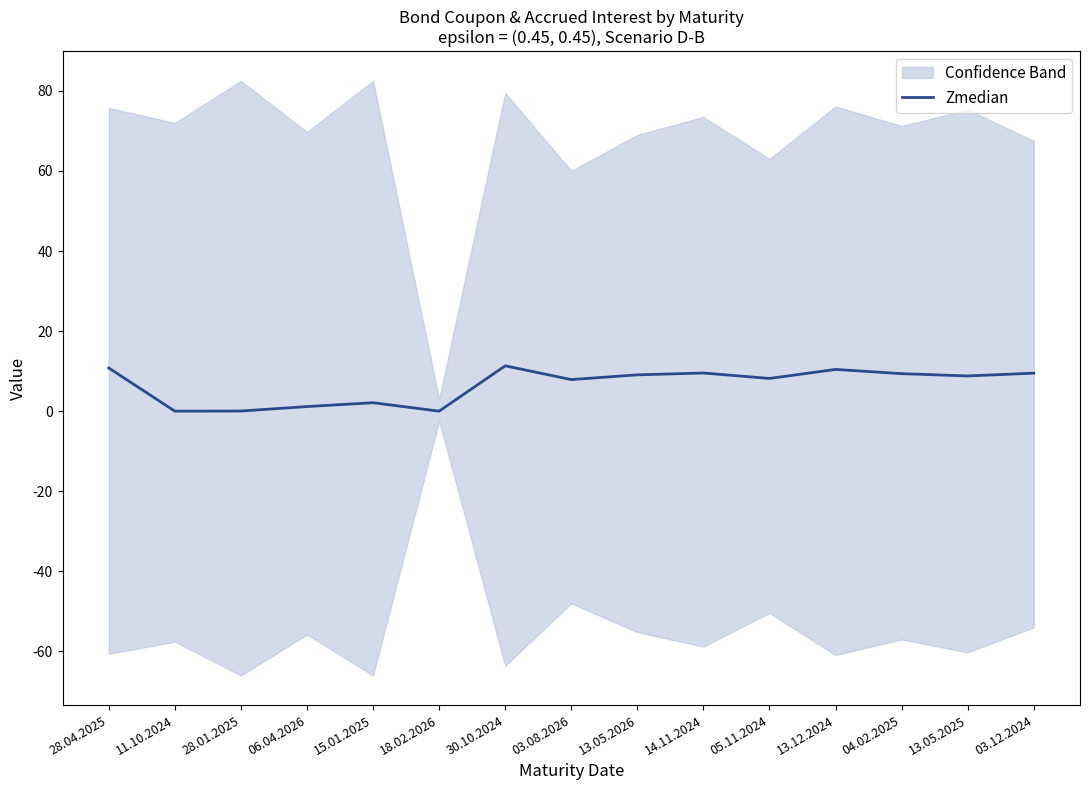

How many points are lower than both their immediate neighbors (excluding endpoints)?

5